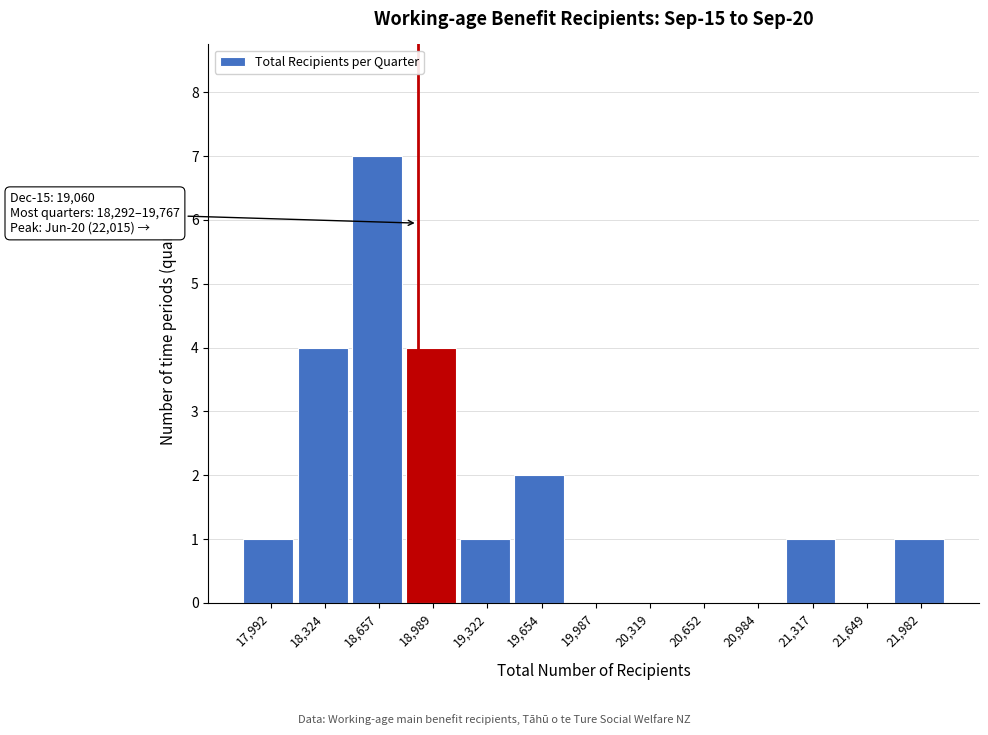

Reading right to left, extract all data points from this chart.

21,982=1	21,649=0	21,317=1	20,984=0	20,652=0	20,319=0	19,987=0	19,654=2	19,322=1	18,989=4	18,657=7	18,324=4	17,992=1